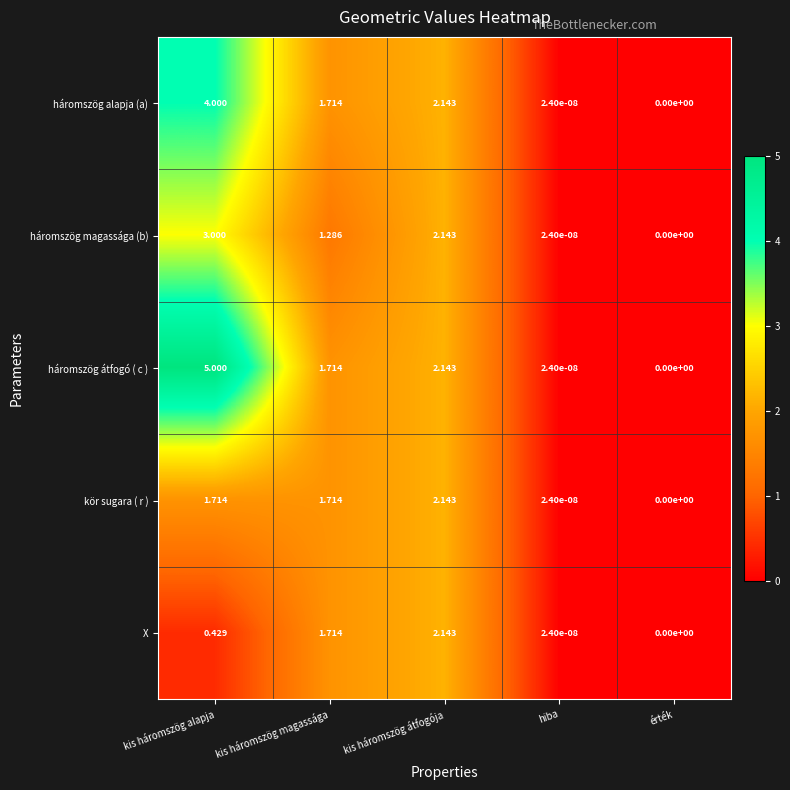

Which category has the lowest value in the kör sugara ( r ) series?

érték